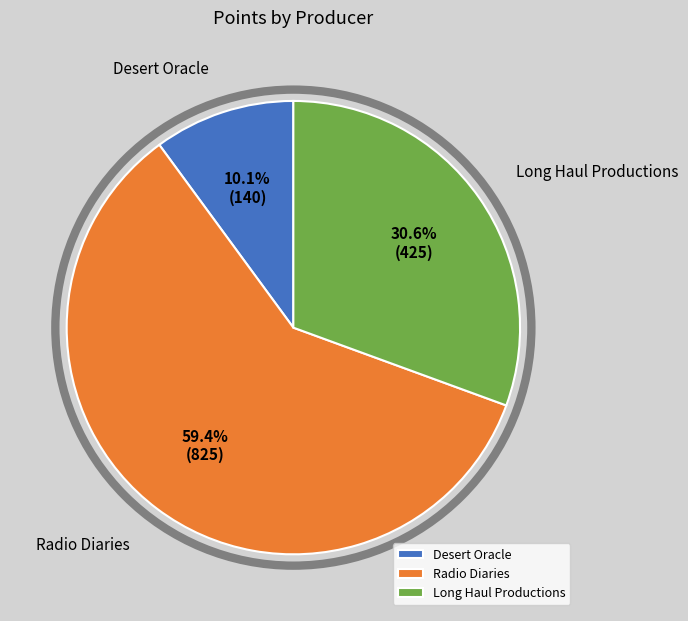

Is it true that Radio Diaries is 59% of the pie?

True